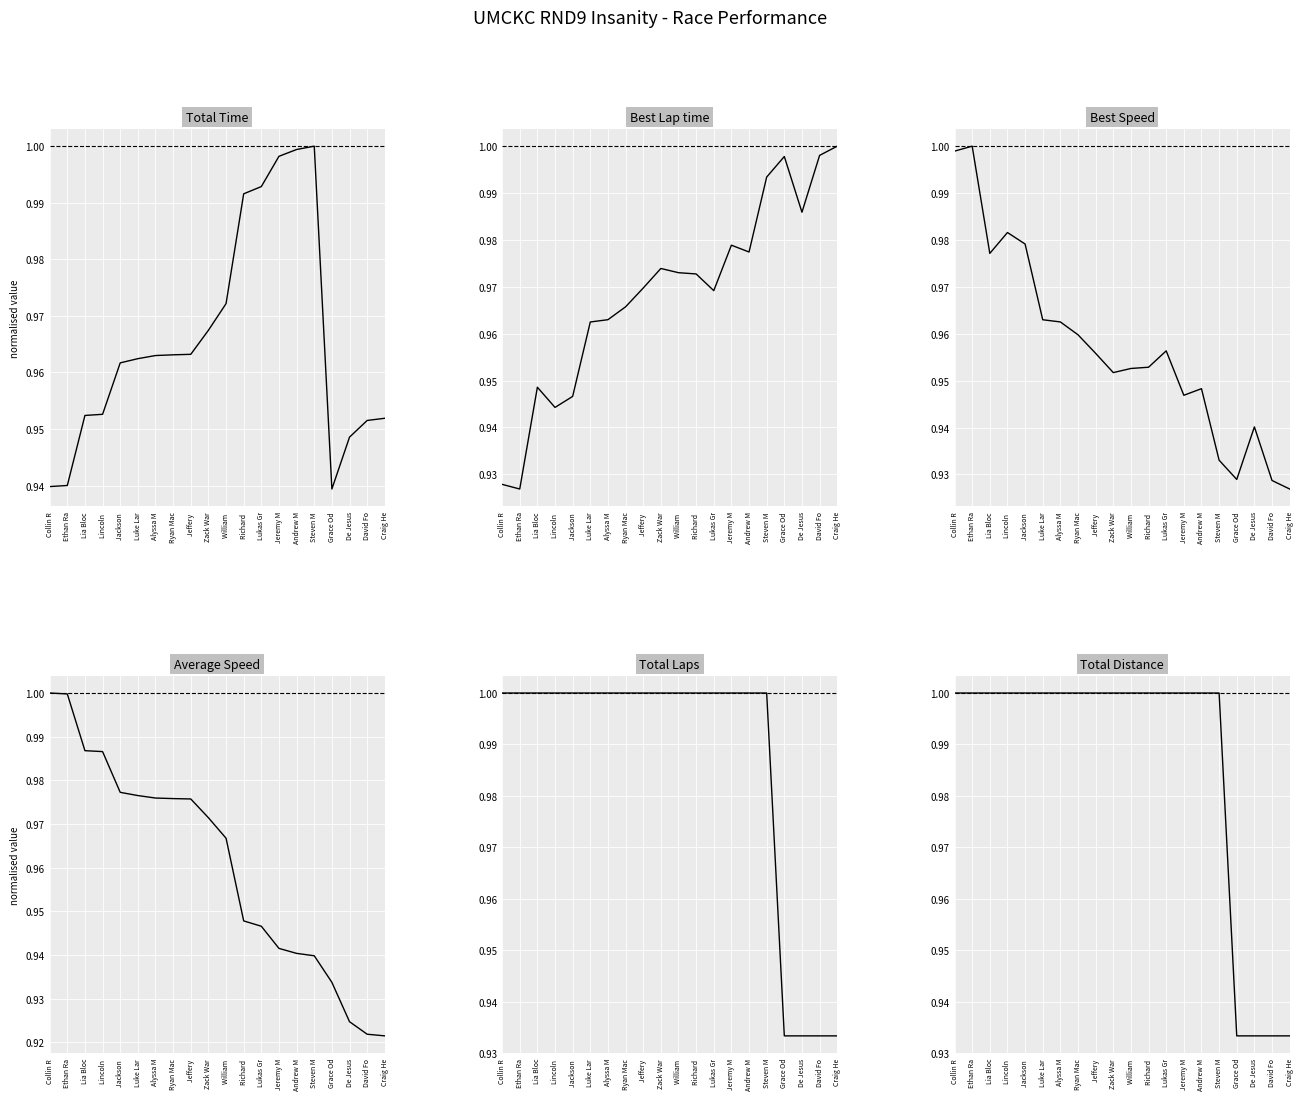

Which has a higher value, William  or Jackson ?

William 